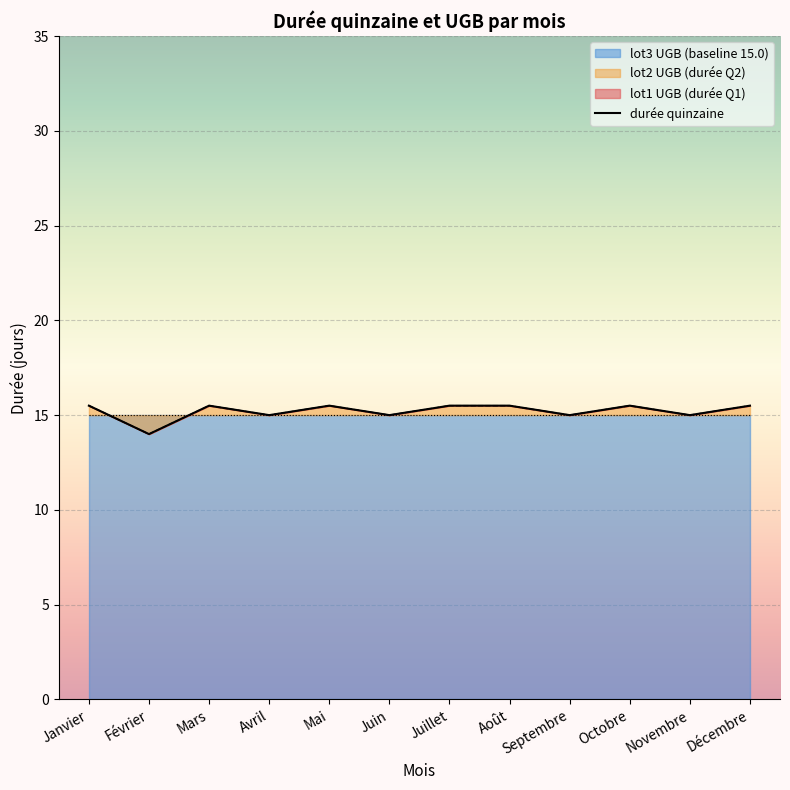

Which label corresponds to the largest value in the chart?

Janvier